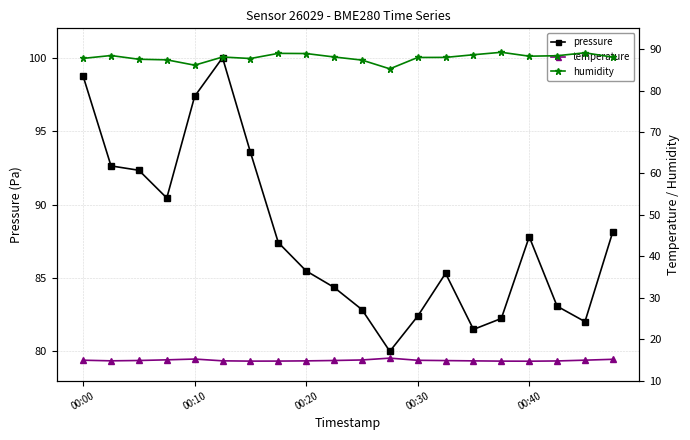

True or false: pressure has more than 0 points higher than both neighbors.

True